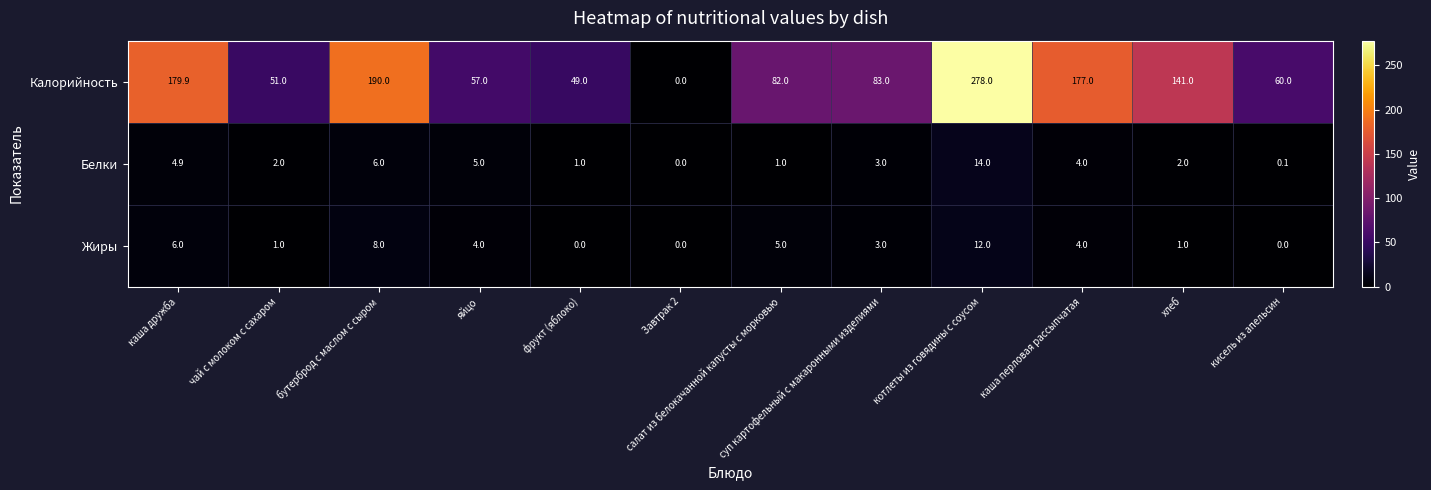

How many data points in Калорийность are less than 83?

6